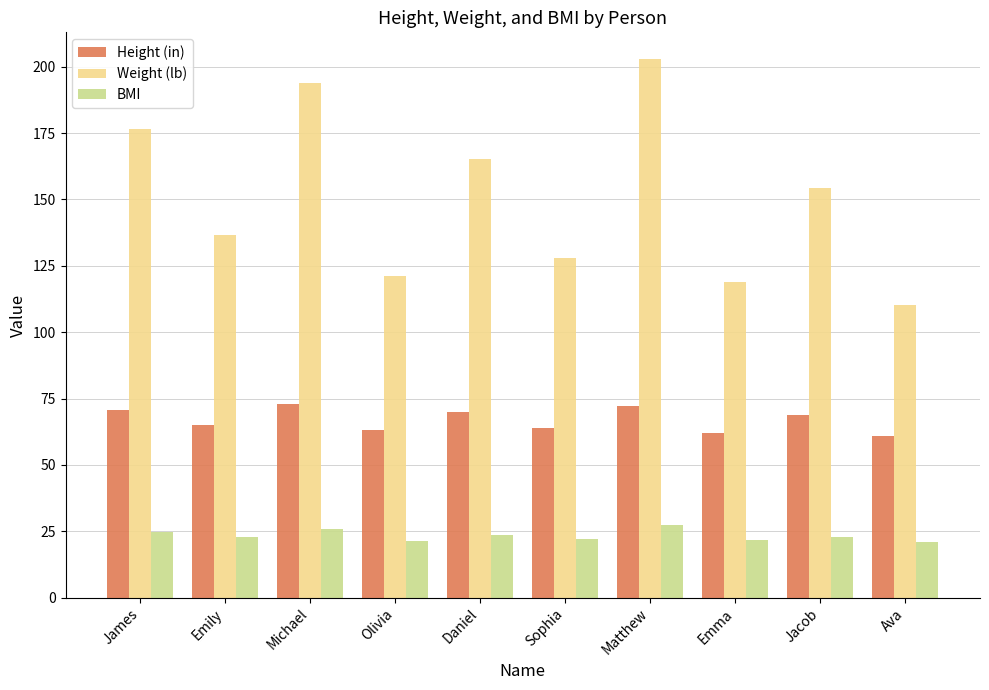

At which category is the sum across all series the highest?

Matthew